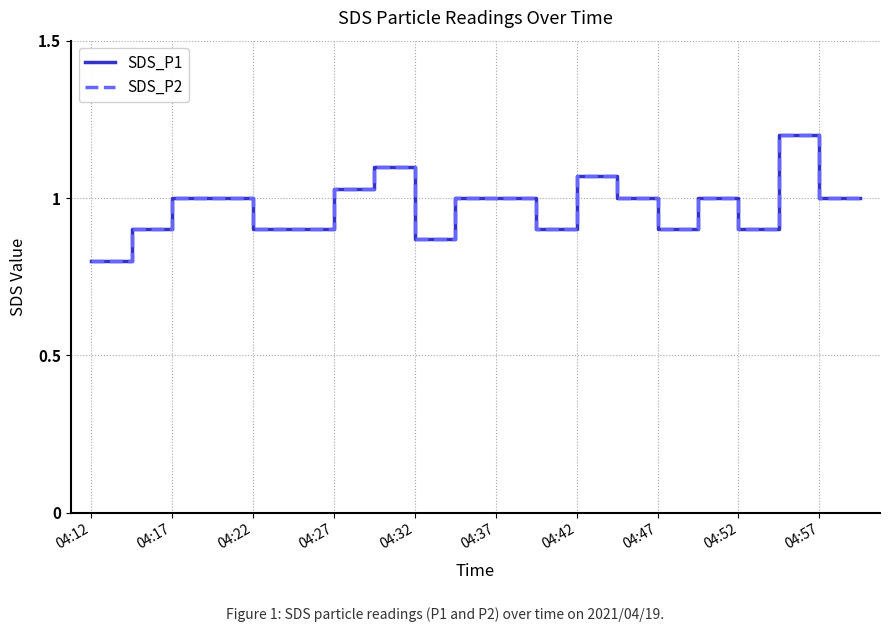

What is the maximum value shown in the chart?

1.2